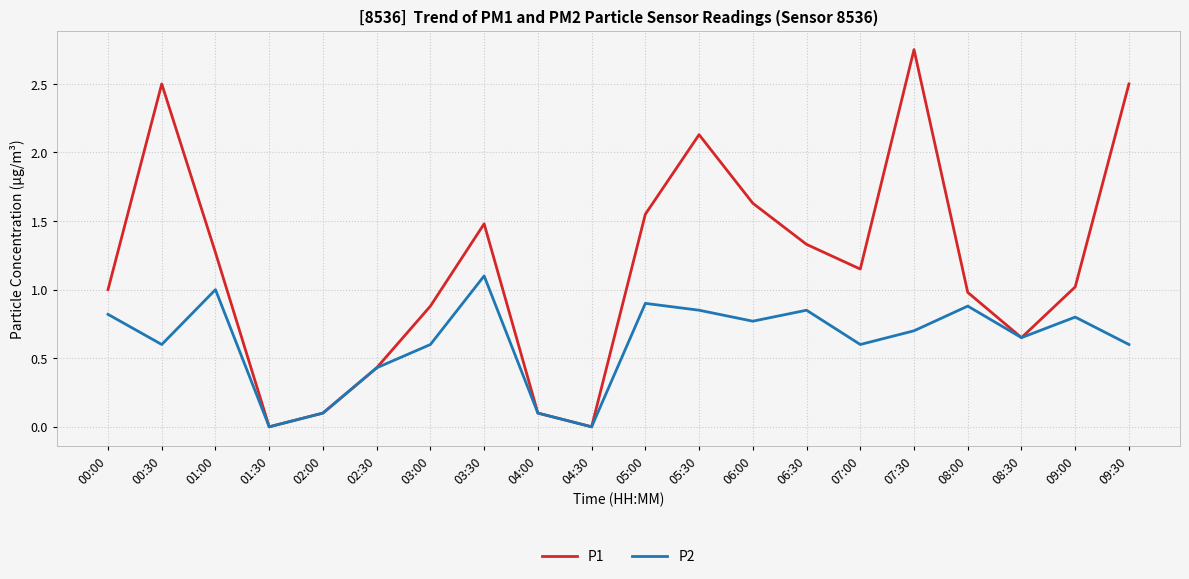

What position from the right is 03:30?

13